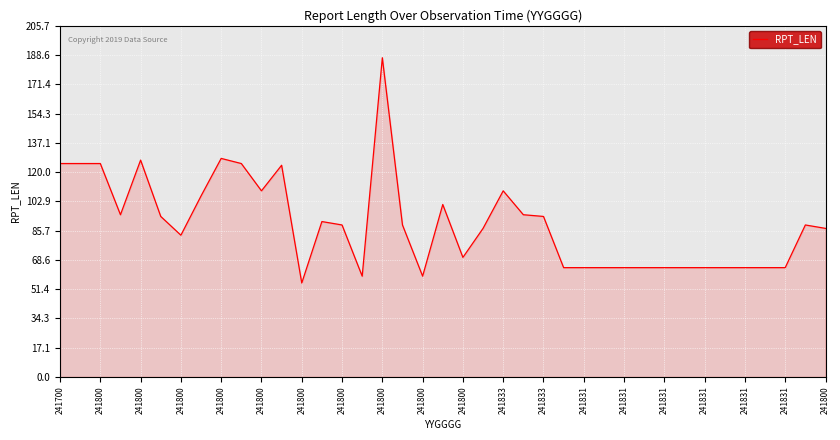

What is the difference between the maximum and minimum values?

132